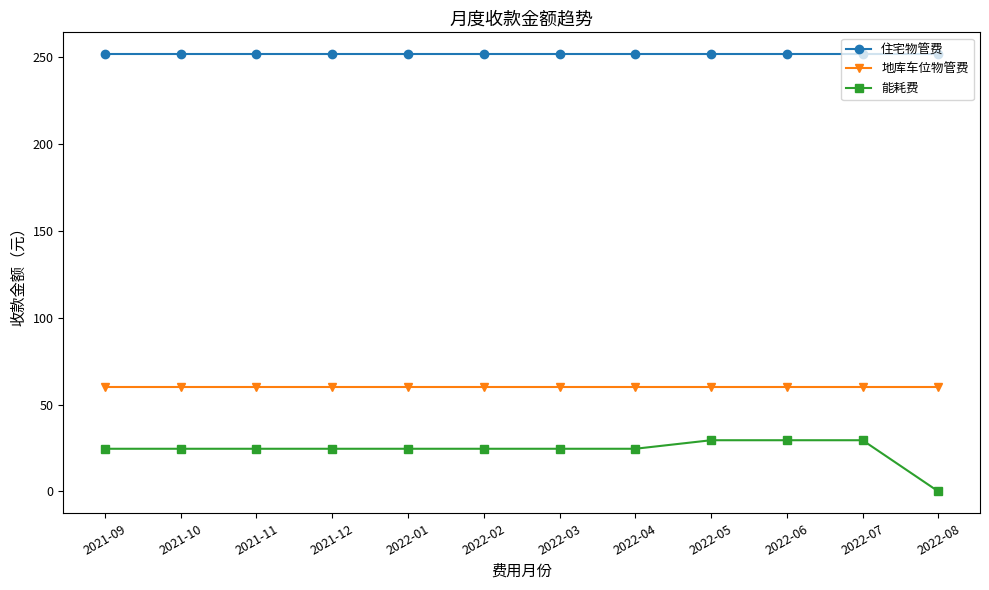

Reading left to right, what are all the values shown in this chart?

住宅物管费: 251.7	251.7	251.7	251.7	251.7	251.7	251.7	251.7	251.7	251.7	251.7	251.7
地库车位物管费: 60.0	60.0	60.0	60.0	60.0	60.0	60.0	60.0	60.0	60.0	60.0	60.0
能耗费: 24.6	24.6	24.6	24.6	24.6	24.6	24.6	24.6	29.5	29.5	29.5	0.0